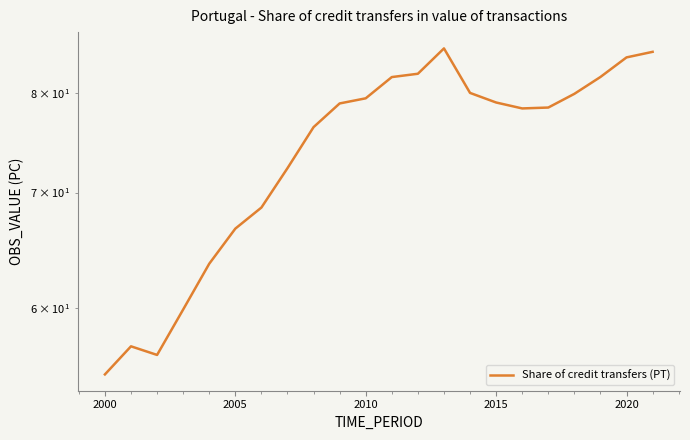

What is the value of the 9th point from the left?

76.4